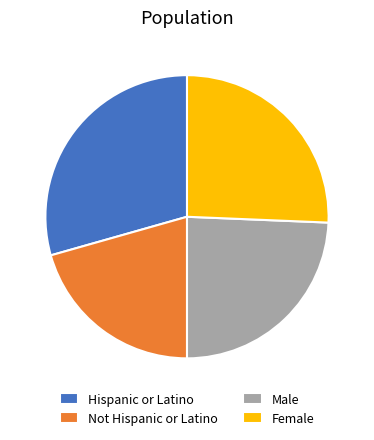

Which category has the biggest portion of the pie?

Hispanic or Latino